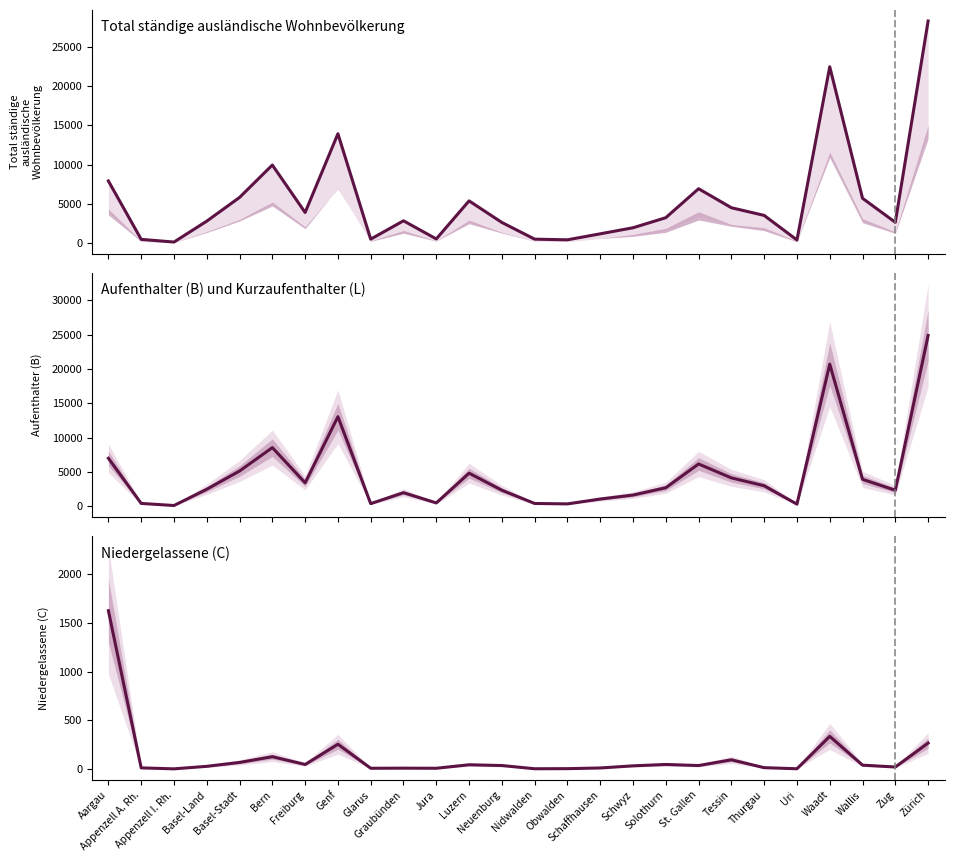

What is the label of the 6th point from the left?

Bern